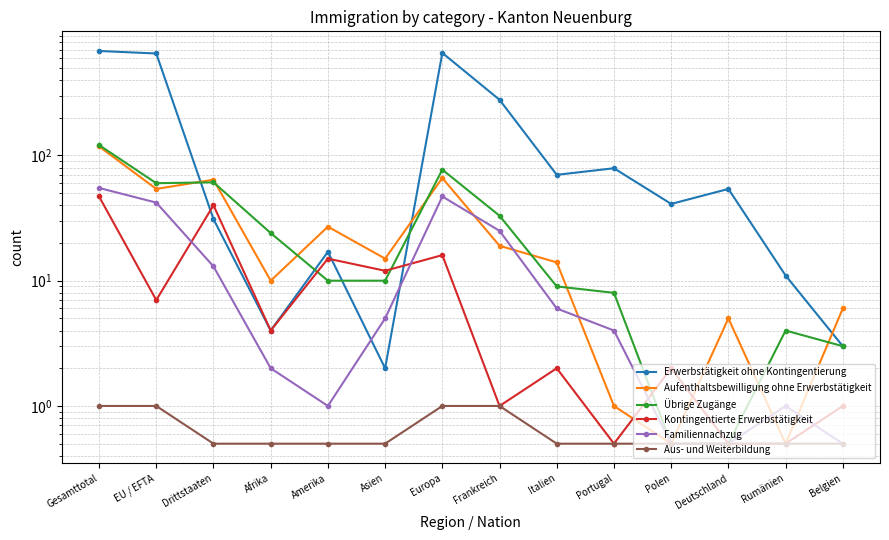

Reading left to right, list all the values displayed in this chart.

Erwerbstätigkeit ohne Kontingentierung: Gesamttotal=682.0	EU / EFTA=651.0	Drittstaaten=31.0	Afrika=4.0	Amerika=17.0	Asien=2.0	Europa=658.0	Frankreich=278.0	Italien=70.0	Portugal=79.0	Polen=41.0	Deutschland=54.0	Rumänien=11.0	Belgien=3.0
Aufenthaltsbewilligung ohne Erwerbstätigkeit: Gesamttotal=118.0	EU / EFTA=54.0	Drittstaaten=64.0	Afrika=10.0	Amerika=27.0	Asien=15.0	Europa=66.0	Frankreich=19.0	Italien=14.0	Portugal=1.0	Polen=0.5	Deutschland=5.0	Rumänien=0.5	Belgien=6.0
Übrige Zugänge: Gesamttotal=121.0	EU / EFTA=60.0	Drittstaaten=61.0	Afrika=24.0	Amerika=10.0	Asien=10.0	Europa=77.0	Frankreich=33.0	Italien=9.0	Portugal=8.0	Polen=0.5	Deutschland=0.5	Rumänien=4.0	Belgien=3.0
Kontingentierte Erwerbstätigkeit: Gesamttotal=47.0	EU / EFTA=7.0	Drittstaaten=40.0	Afrika=4.0	Amerika=15.0	Asien=12.0	Europa=16.0	Frankreich=1.0	Italien=2.0	Portugal=0.5	Polen=2.0	Deutschland=0.5	Rumänien=0.5	Belgien=1.0
Familiennachzug: Gesamttotal=55.0	EU / EFTA=42.0	Drittstaaten=13.0	Afrika=2.0	Amerika=1.0	Asien=5.0	Europa=47.0	Frankreich=25.0	Italien=6.0	Portugal=4.0	Polen=0.5	Deutschland=0.5	Rumänien=1.0	Belgien=0.5
Aus- und Weiterbildung: Gesamttotal=1.0	EU / EFTA=1.0	Drittstaaten=0.5	Afrika=0.5	Amerika=0.5	Asien=0.5	Europa=1.0	Frankreich=1.0	Italien=0.5	Portugal=0.5	Polen=0.5	Deutschland=0.5	Rumänien=0.5	Belgien=0.5